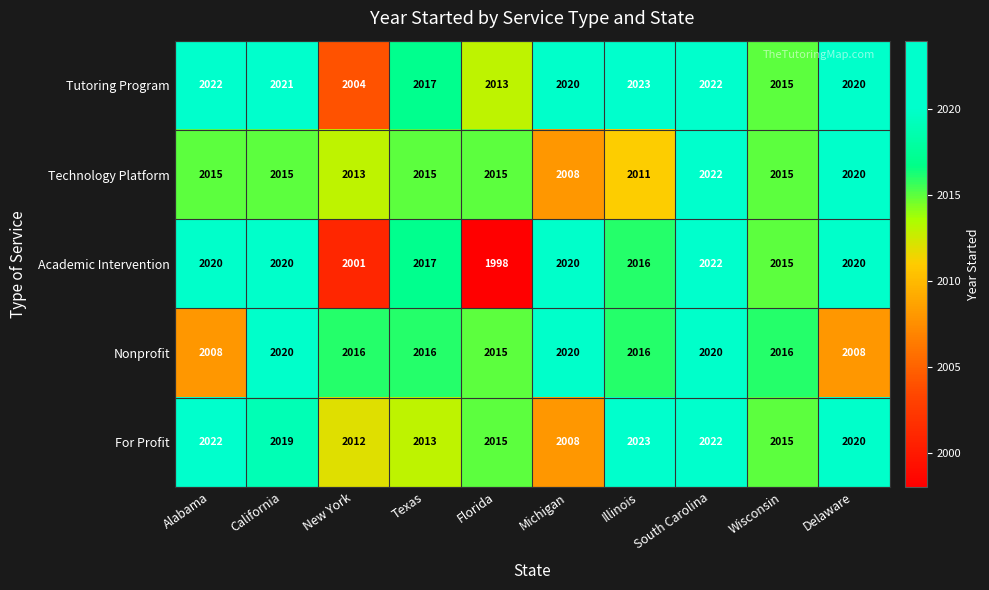

Where does the Nonprofit series first go above 2016?

California